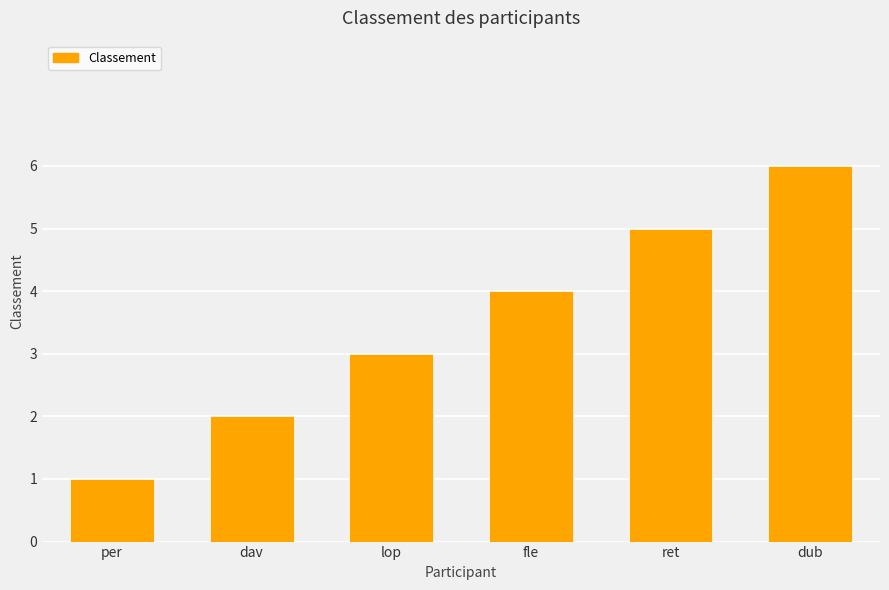

Which category has the highest value across all series?

dub